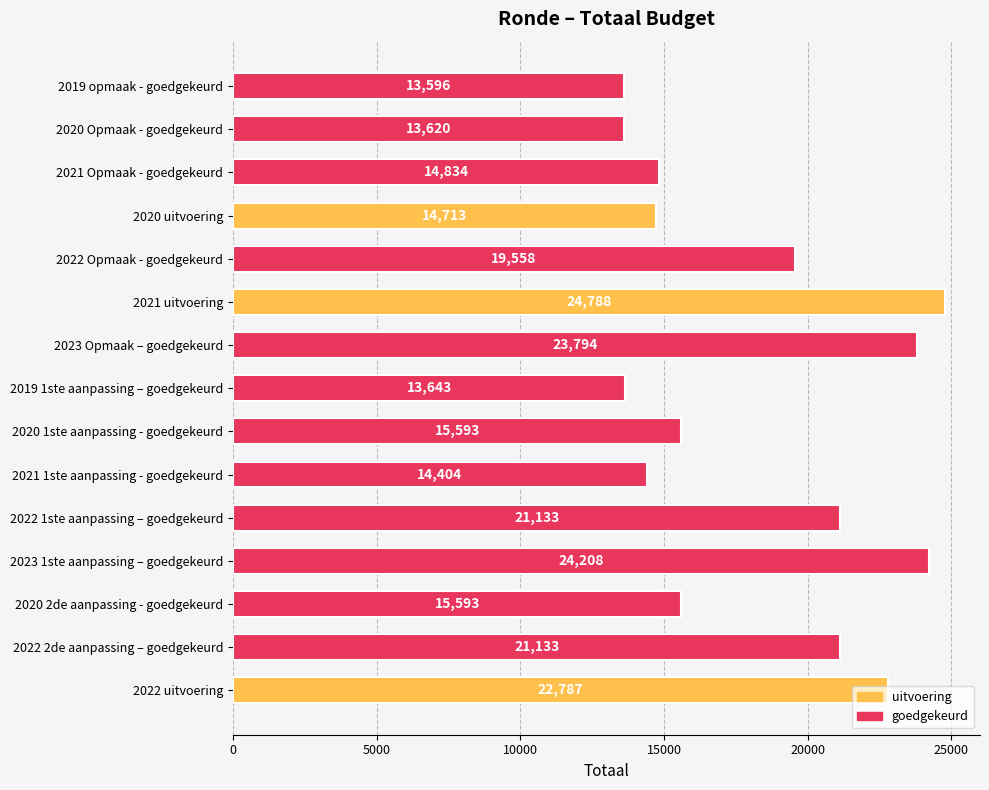

The chart shows a value of 15593 at 2020 1ste aanpassing - goedgekeurd. True or false?

True